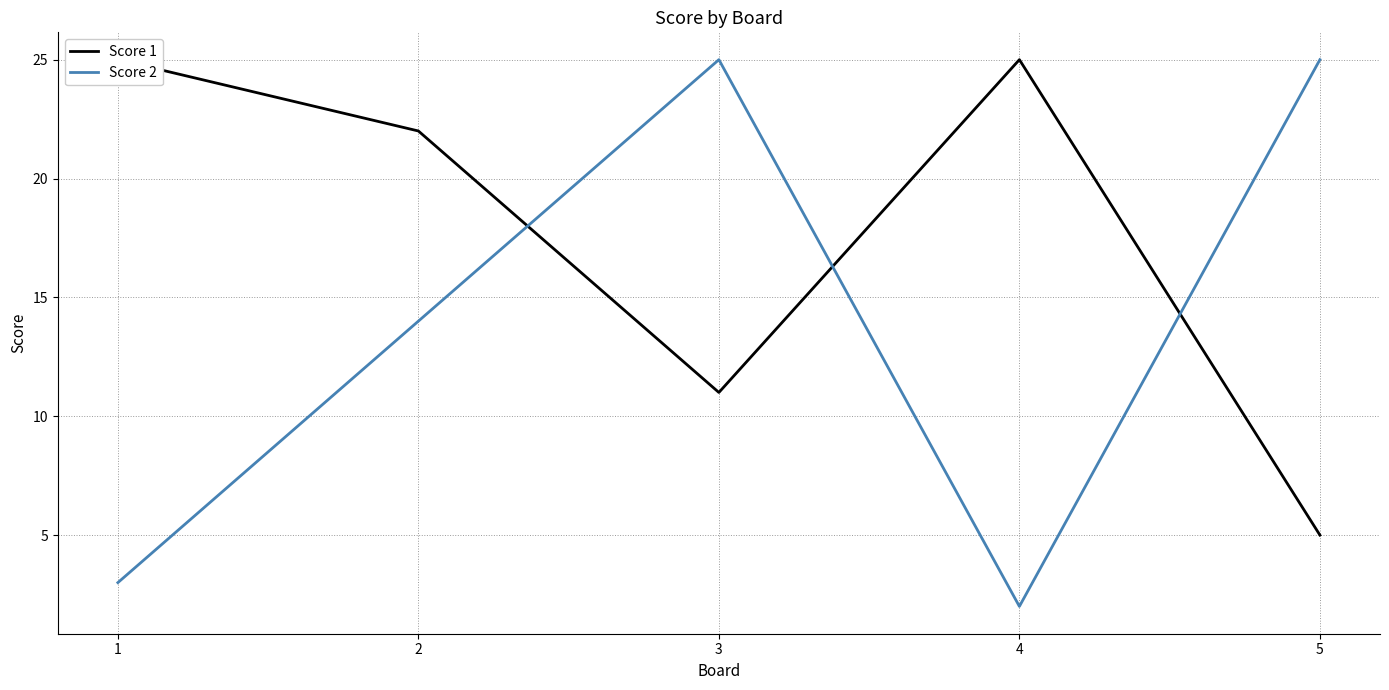

List the series in order of their peak value, highest first.

Score 1, Score 2